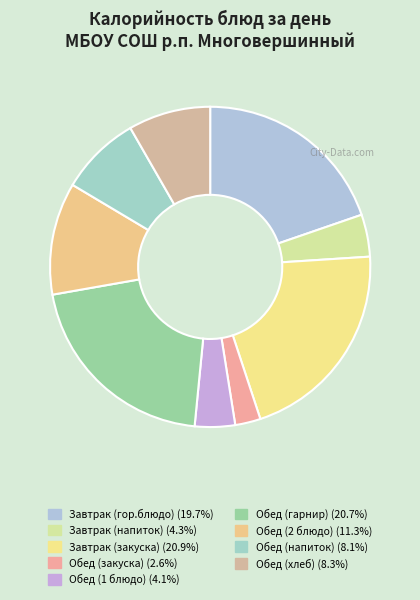

What percentage is the Обед (закуска) slice, to the nearest percent?

3%